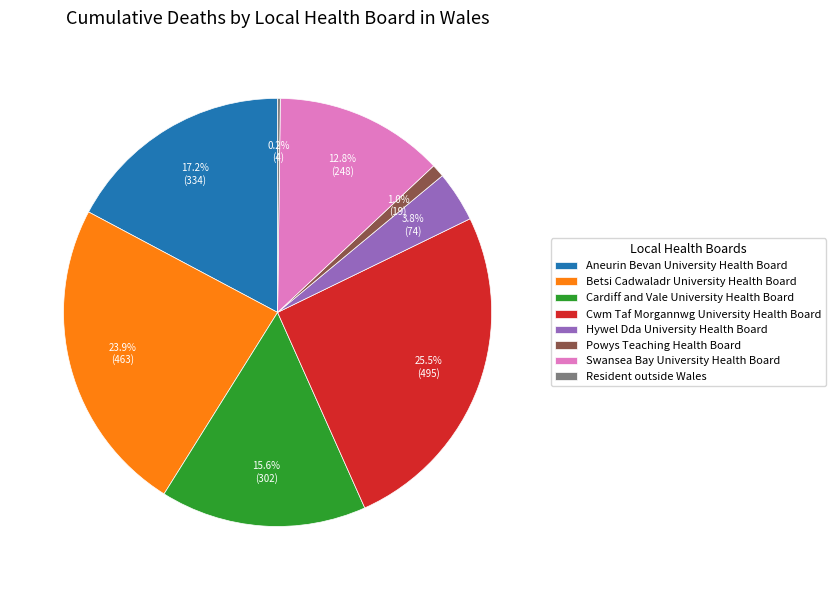

Is there any slice that represents more than half of the pie?

No